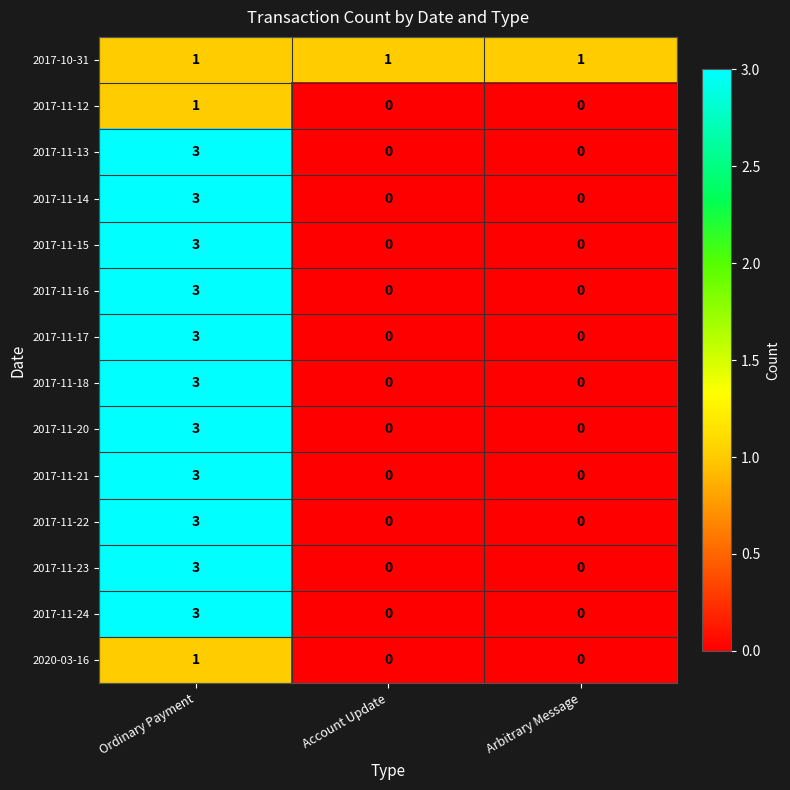

How many 2017-11-23 values are between 0 and 3?

3